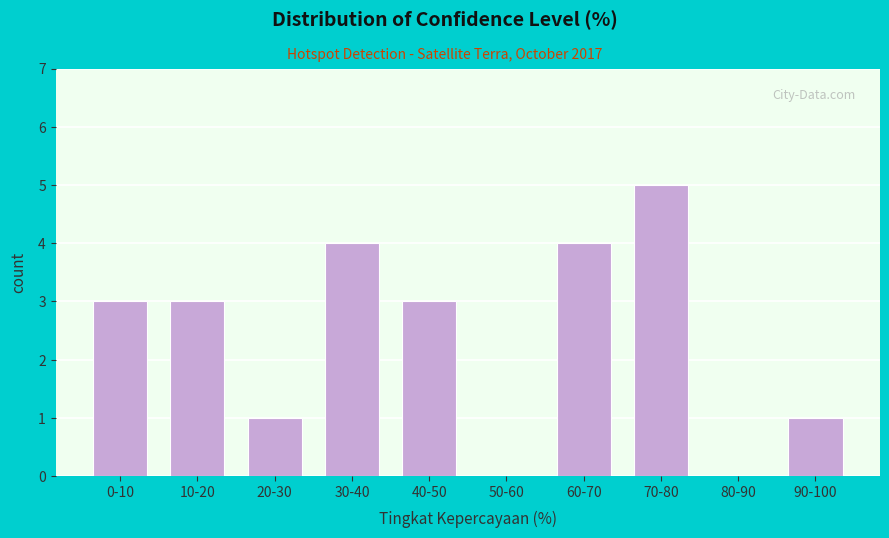

Reading left to right, what are all the values shown in this chart?

0-10=3	10-20=3	20-30=1	30-40=4	40-50=3	50-60=0	60-70=4	70-80=5	80-90=0	90-100=1